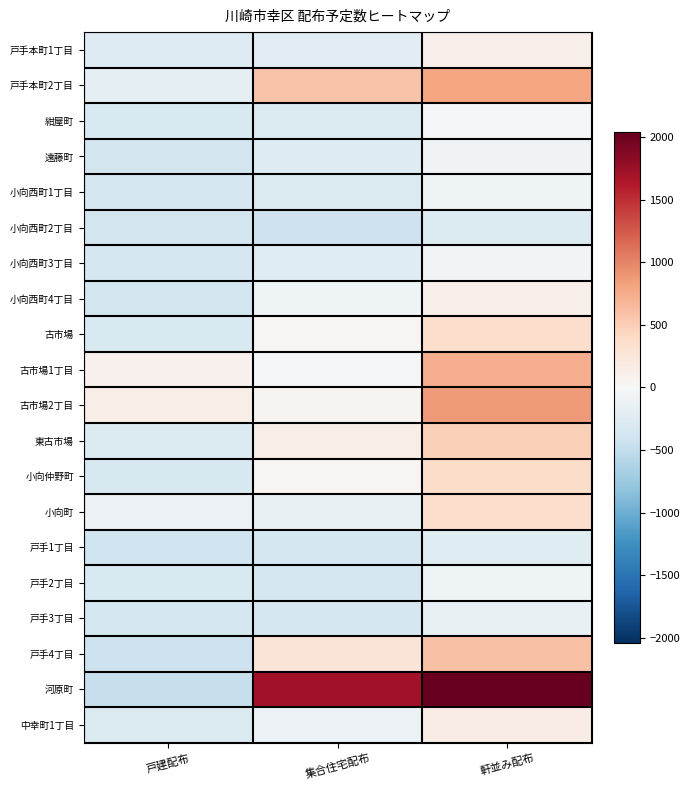

Which has a higher value, 軒並み配布 or 戸建配布?

軒並み配布